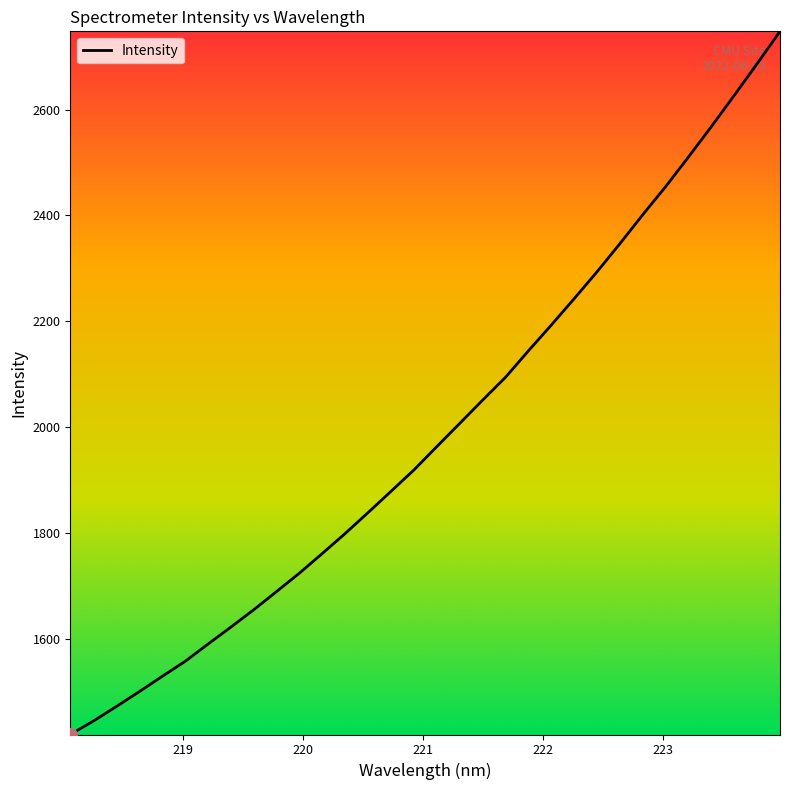

What is the smallest value displayed?

1418.7